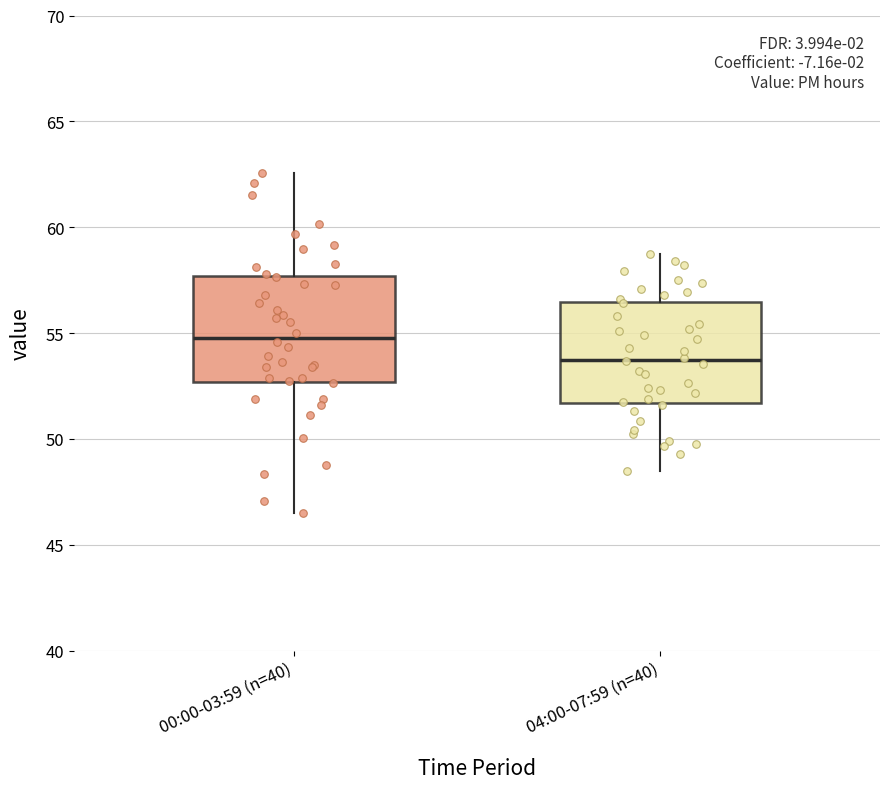

Which box has the lowest median line?

04:00-07:59 (n=40)